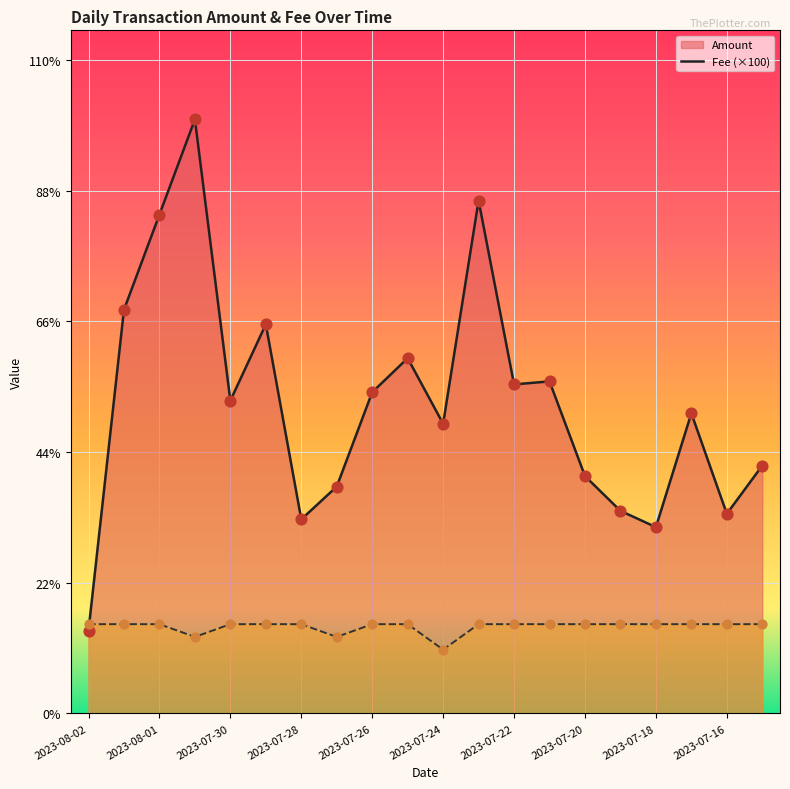

Is the value of Amount at 2023-07-21 greater than the value of Fee at 2023-07-26?

Yes